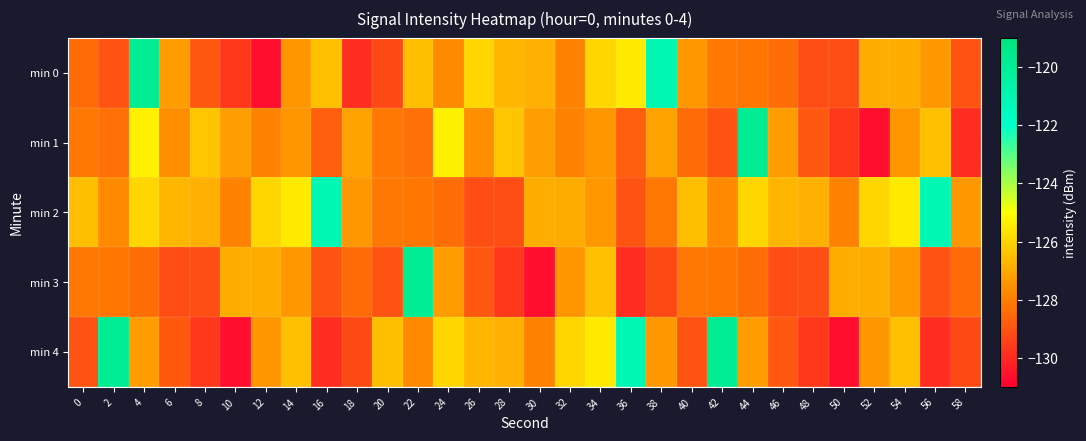

Reading left to right, list all the values displayed in this chart.

min 0: 0=-128.5	2=-129.0	4=-119.8	6=-127.3	8=-128.9	10=-129.7	12=-130.6	14=-127.4	16=-126.5	18=-129.9	20=-129.3	22=-126.5	24=-127.8	26=-125.9	28=-126.7	30=-126.8	32=-127.9	34=-126.0	36=-125.5	38=-121.0	40=-127.4	42=-128.2	44=-128.2	46=-128.4	48=-129.2	50=-129.2	52=-126.9	54=-126.9	56=-127.4	58=-129.0
min 1: 0=-128.2	2=-128.3	4=-125.3	6=-127.7	8=-126.3	10=-127.3	12=-127.9	14=-127.5	16=-128.8	18=-127.1	20=-128.2	22=-128.3	24=-125.3	26=-127.7	28=-126.3	30=-127.3	32=-127.9	34=-127.5	36=-128.8	38=-127.1	40=-128.5	42=-129.0	44=-119.8	46=-127.3	48=-128.9	50=-129.7	52=-130.6	54=-127.4	56=-126.5	58=-129.9
min 2: 0=-126.5	2=-127.8	4=-125.9	6=-126.7	8=-126.8	10=-127.9	12=-126.0	14=-125.5	16=-121.0	18=-127.4	20=-128.2	22=-128.2	24=-128.4	26=-129.2	28=-129.2	30=-126.9	32=-126.9	34=-127.4	36=-129.0	38=-128.2	40=-126.5	42=-127.8	44=-125.9	46=-126.7	48=-126.8	50=-127.9	52=-126.0	54=-125.5	56=-121.0	58=-127.4
min 3: 0=-128.2	2=-128.2	4=-128.4	6=-129.2	8=-129.2	10=-126.9	12=-126.9	14=-127.4	16=-129.0	18=-128.5	20=-129.0	22=-119.8	24=-127.3	26=-128.9	28=-129.7	30=-130.6	32=-127.4	34=-126.5	36=-129.9	38=-129.3	40=-128.2	42=-128.2	44=-128.4	46=-129.2	48=-129.2	50=-126.9	52=-126.9	54=-127.4	56=-129.0	58=-128.5
min 4: 0=-129.0	2=-119.8	4=-127.3	6=-128.9	8=-129.7	10=-130.6	12=-127.4	14=-126.5	16=-129.9	18=-129.3	20=-126.5	22=-127.8	24=-125.9	26=-126.7	28=-126.8	30=-127.9	32=-126.0	34=-125.5	36=-121.0	38=-127.4	40=-129.0	42=-119.8	44=-127.3	46=-128.9	48=-129.7	50=-130.6	52=-127.4	54=-126.5	56=-129.9	58=-129.3